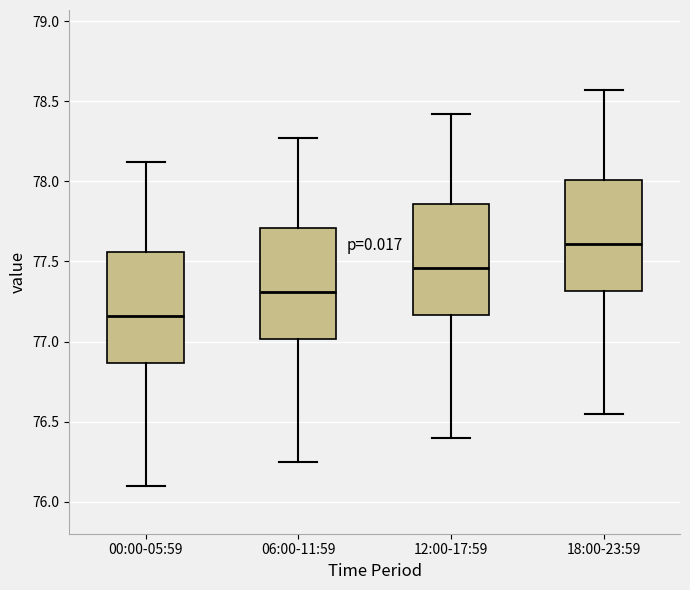

Reading left to right, read every box against the y-axis: the position of its median line, the range the box covers, and the ends of its whiskers. The values are not printed on the chart, so give them approximately, as read against the axis.

00:00-05:59: median 77.15, box 76.85 to 77.55, whiskers 76.10 to 78.10
06:00-11:59: median 77.30, box 77.00 to 77.70, whiskers 76.25 to 78.25
12:00-17:59: median 77.45, box 77.15 to 77.85, whiskers 76.40 to 78.40
18:00-23:59: median 77.60, box 77.30 to 78.00, whiskers 76.55 to 78.55